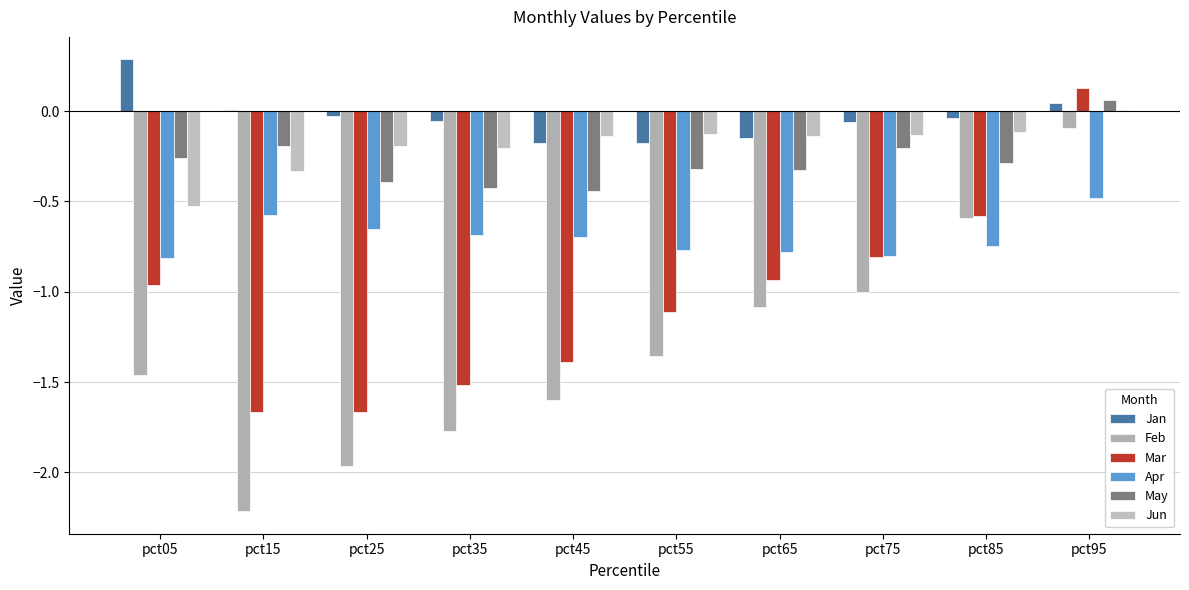

Between pct45 and pct85, which is larger?

pct85